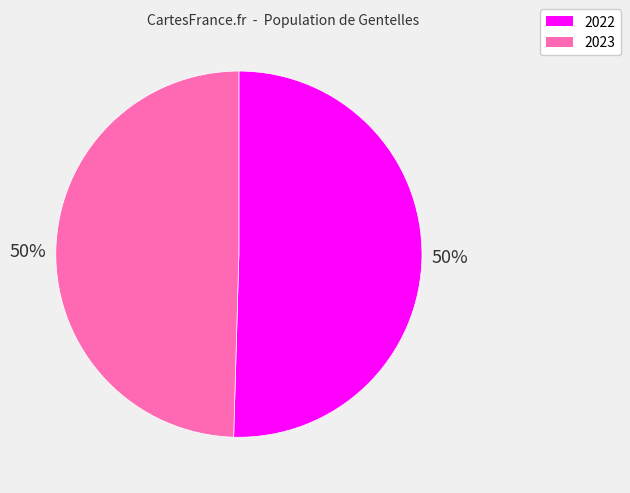

To the nearest percent, what portion does 2022 represent?

50%